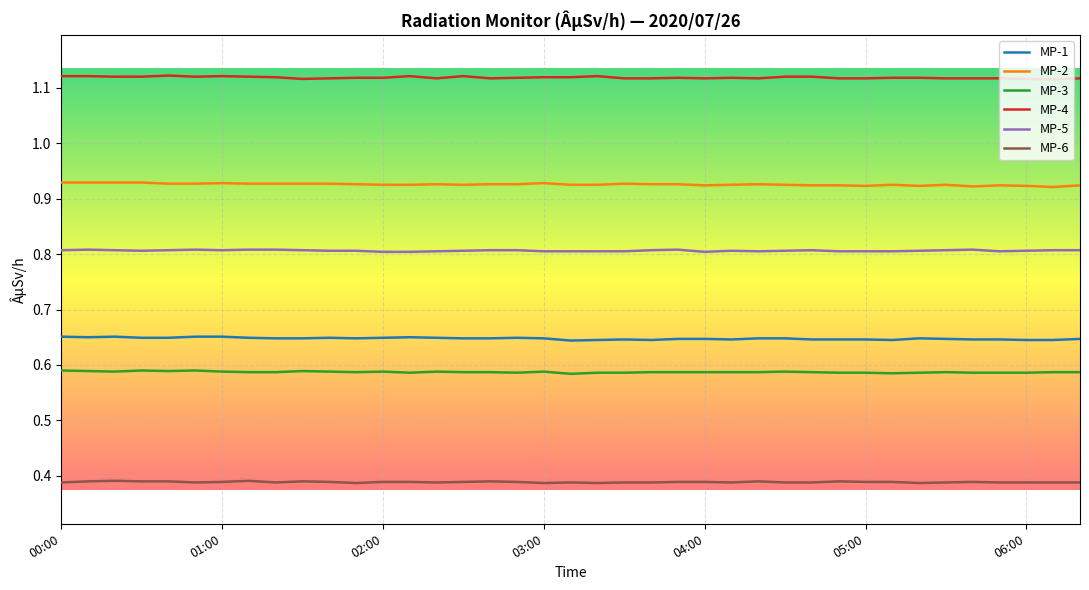

Which series has the largest total across all categories?

MP-4